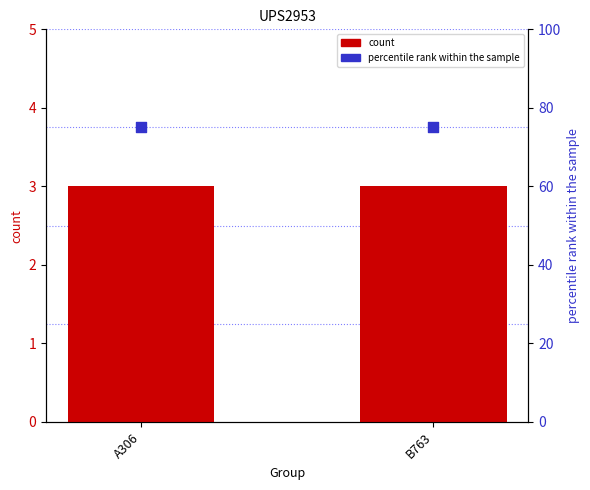

Which series reaches the minimum Y coordinate?

count